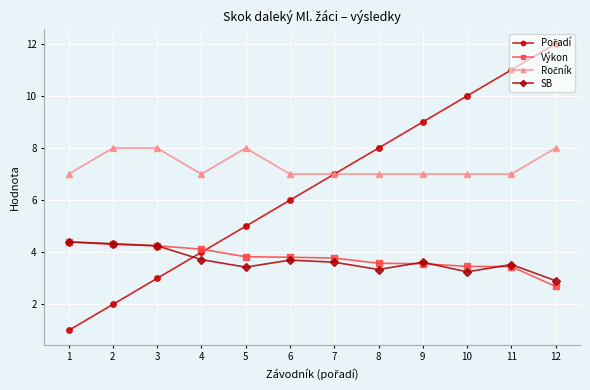

What is the value of the SB point at the 1st from the left?

4.4